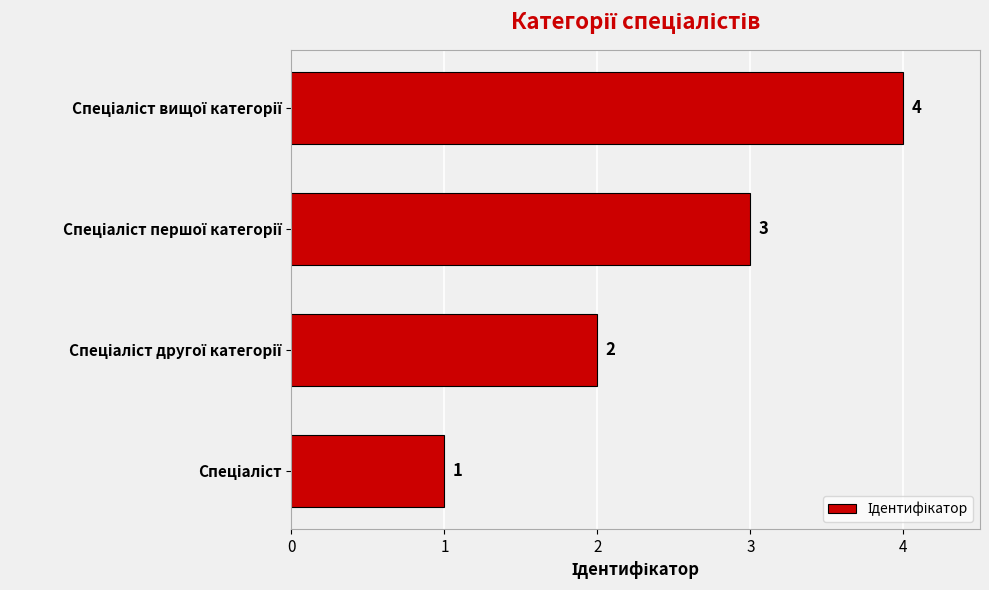

What is the sum of all values?

10